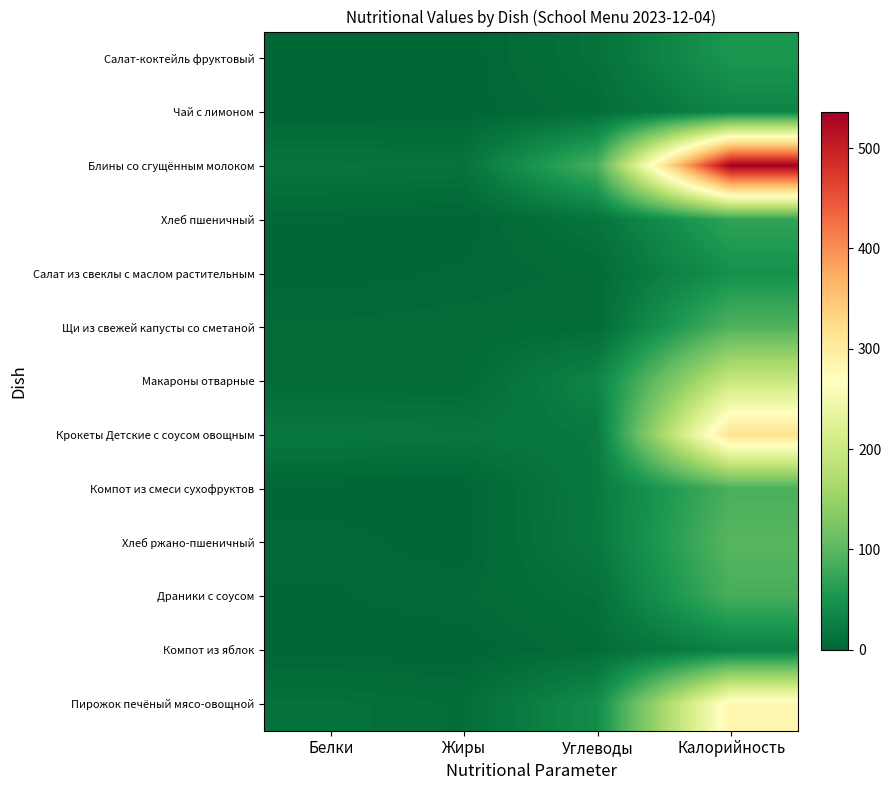

Count the number of categories in the chart.

4